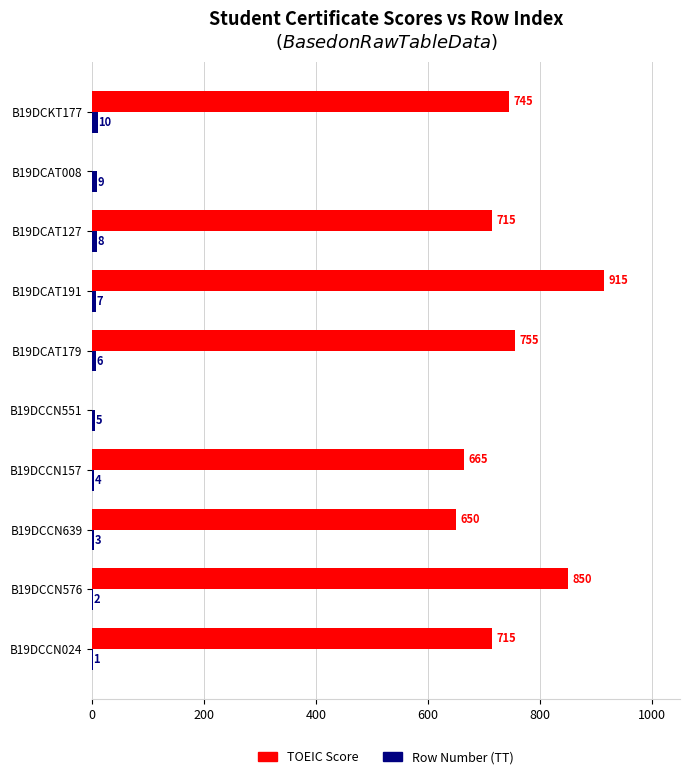

Which category has the highest value in the TOEIC Score series?

B19DCAT191